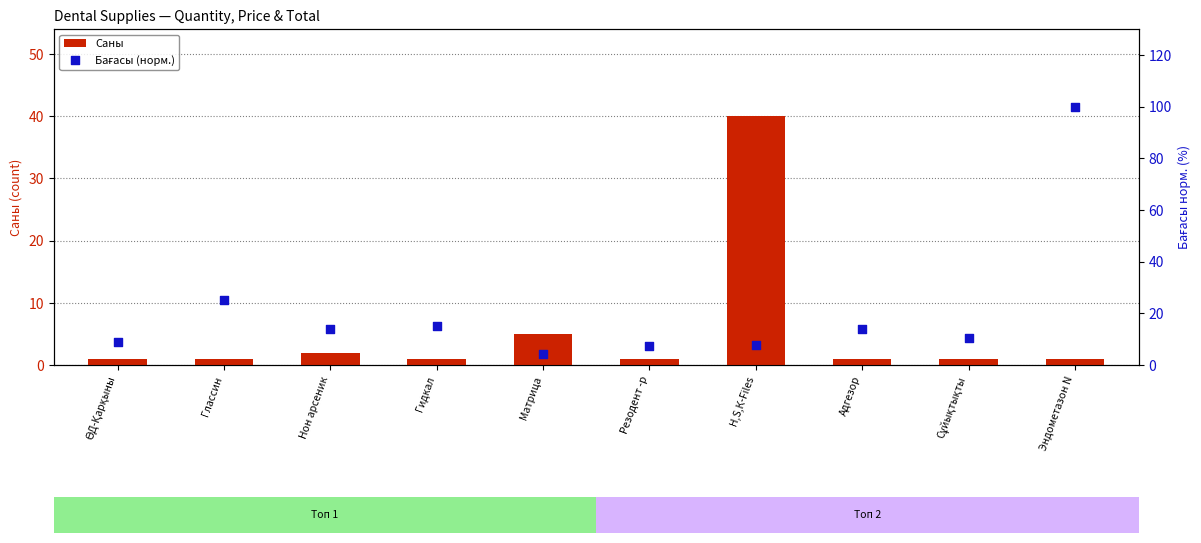

At how many categories does at least one series exceed 3?

10